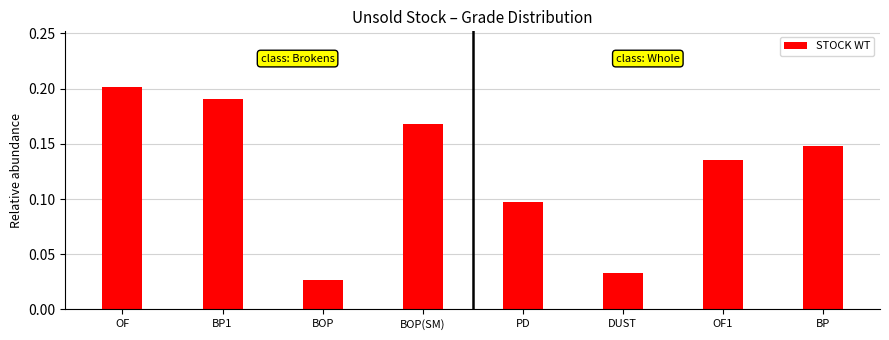

List the labels in order of value, largest first.

OF, BP1, BOP(SM), BP, OF1, PD, DUST, BOP